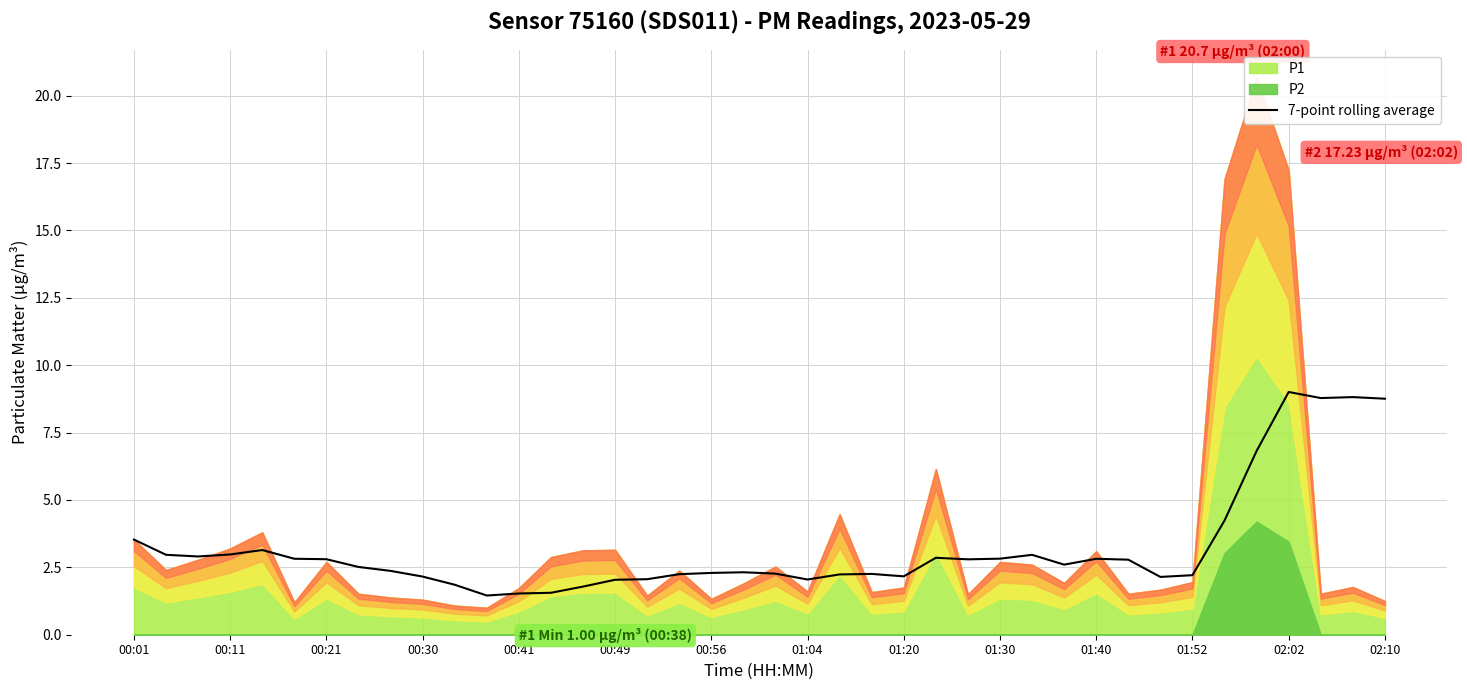

The value of 7-point rolling average at 01:20 is 1.4. True or false?

False